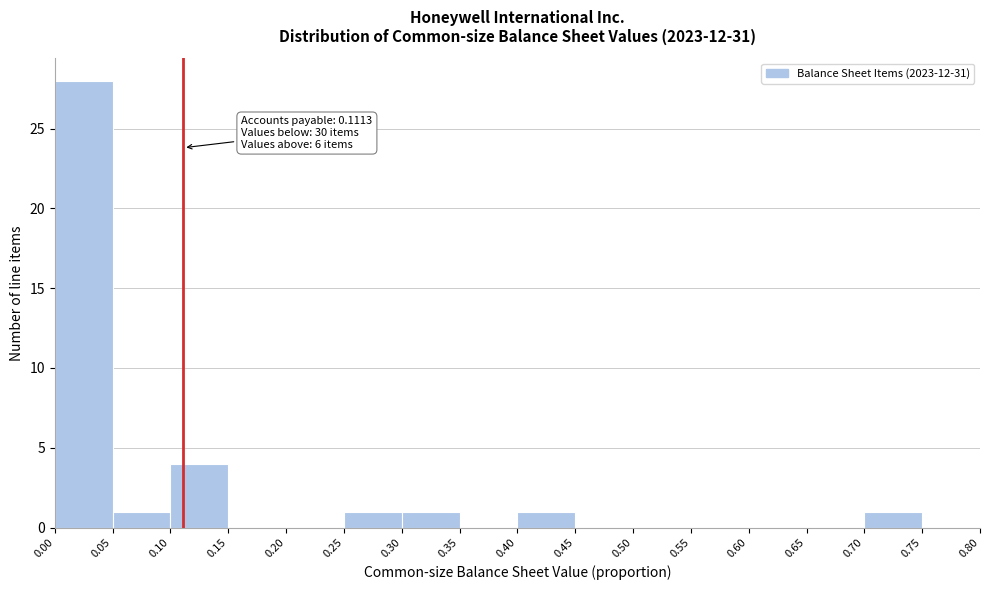

Over which range of the x-axis is the bar tallest?

0.00 to 0.05